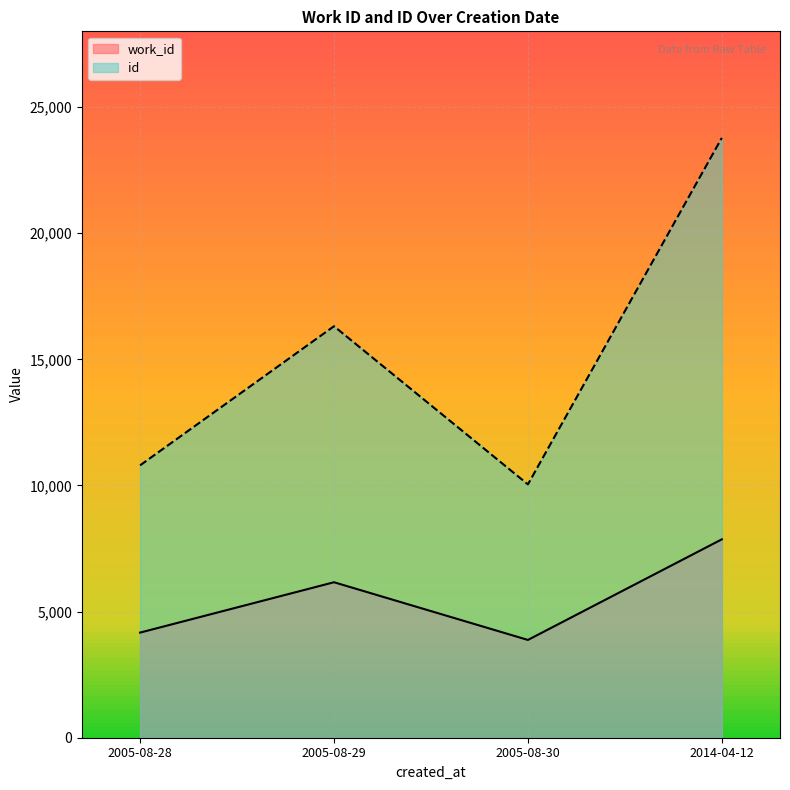

Is the value of id at 2005-08-28 greater than the value of work_id at 2005-08-29?

Yes